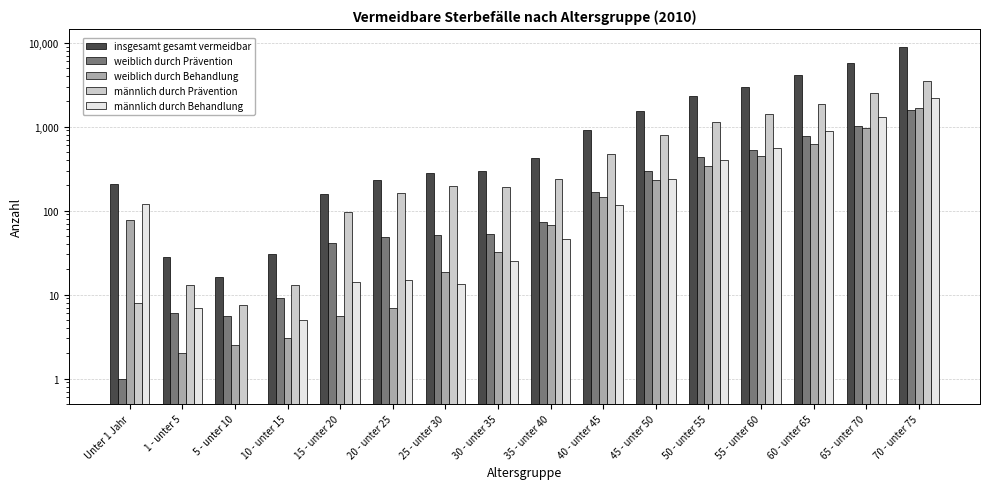

Which has a higher value, 15 - unter 20 or 50 - unter 55?

50 - unter 55